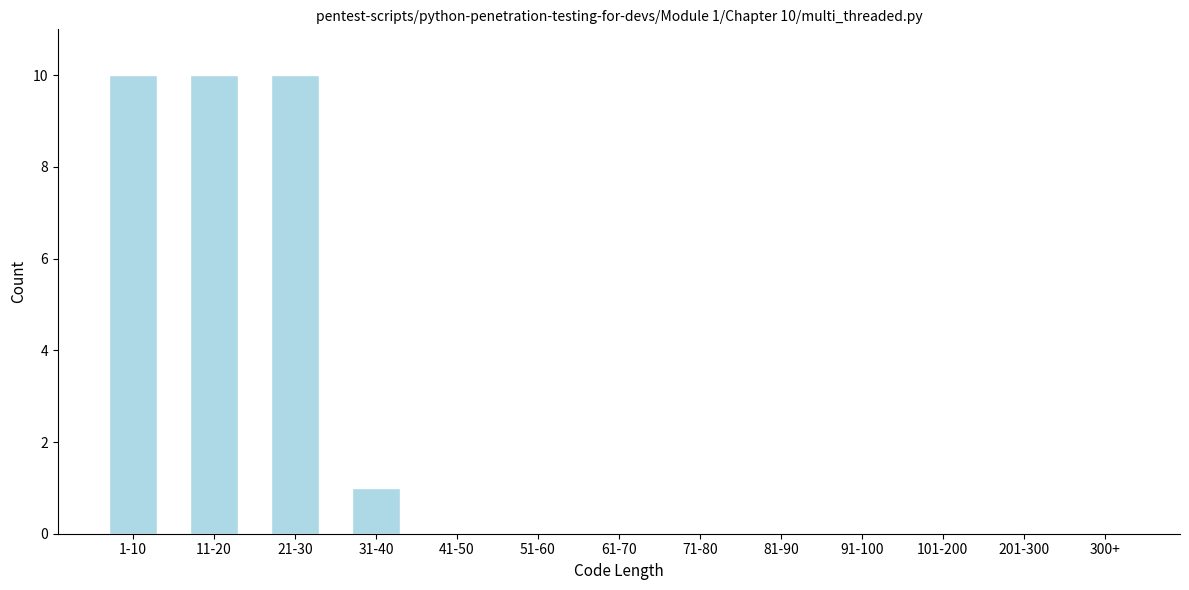

Reading right to left, what are all the values shown in this chart?

300+=0	201-300=0	101-200=0	91-100=0	81-90=0	71-80=0	61-70=0	51-60=0	41-50=0	31-40=1	21-30=10	11-20=10	1-10=10